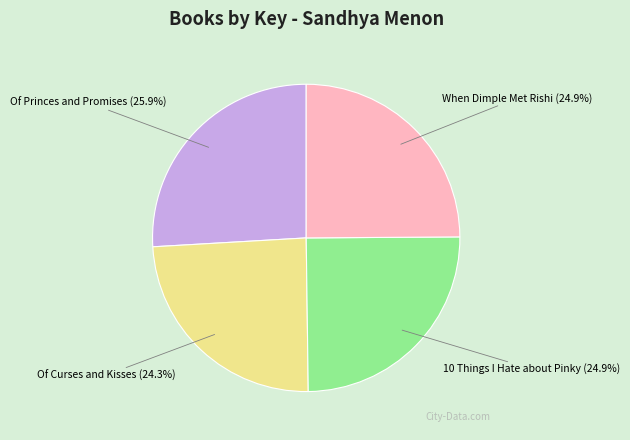

How many segments does this pie chart have?

4